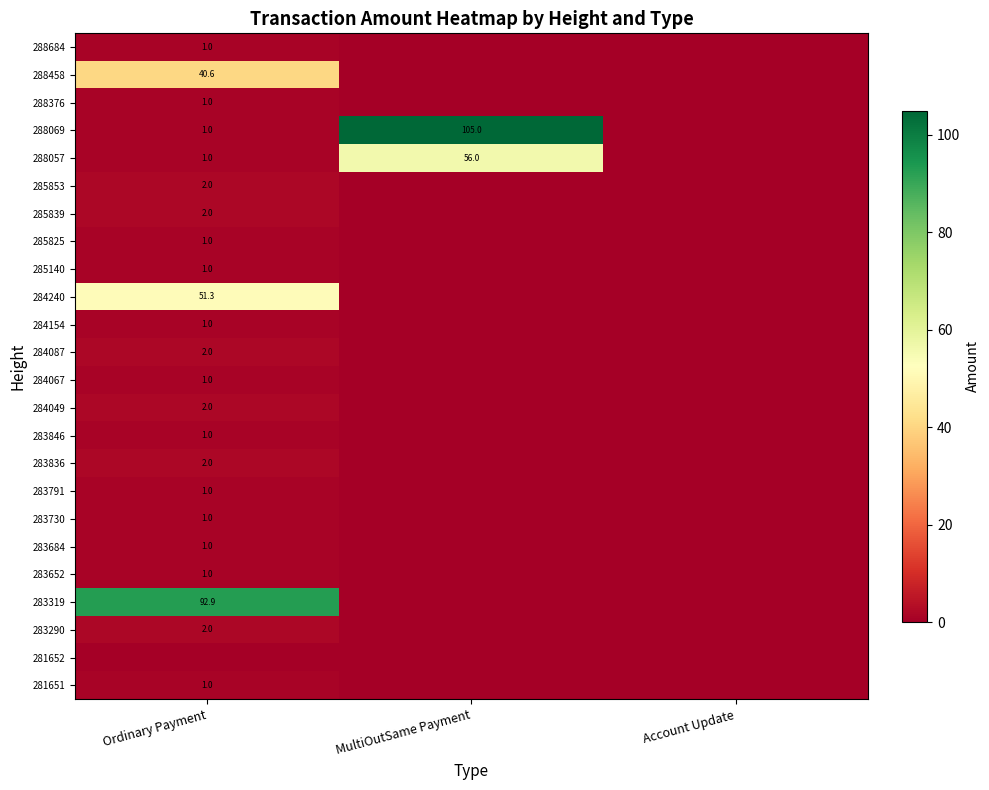

Is it true that 285140 equals 1.0 at Ordinary Payment?

True